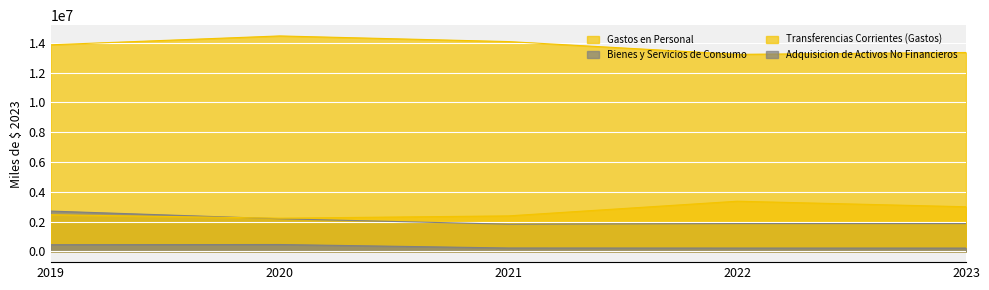

How many interior local valleys does the Gastos en Personal series have?

1